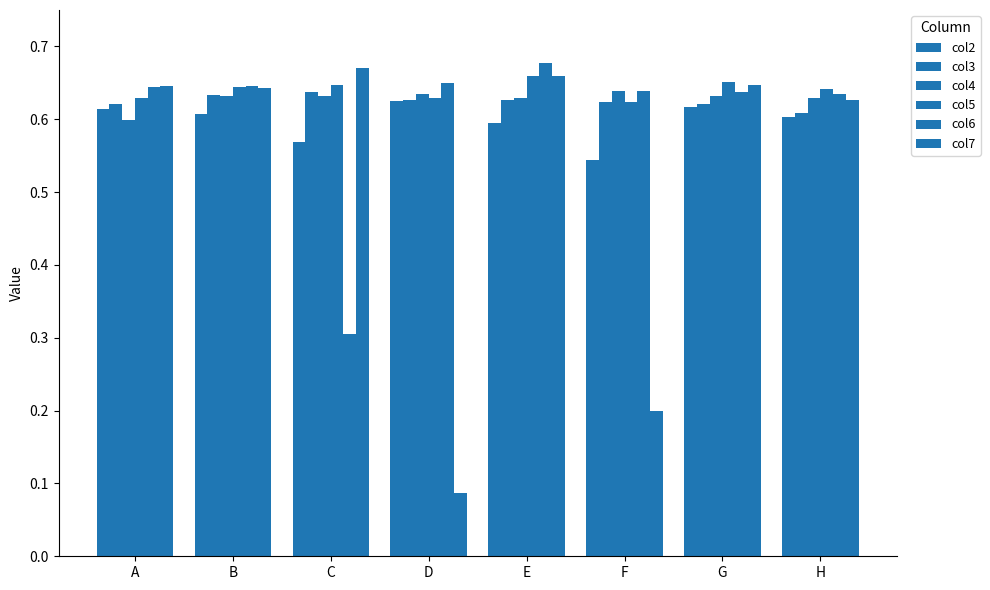

How many categories are shown in the chart?

8